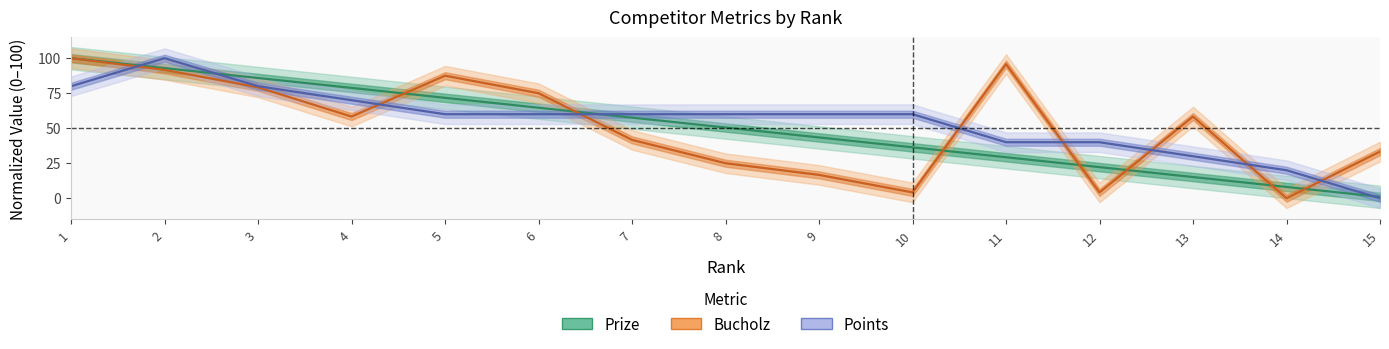

Where does the Bucholz series first go above 58?

1